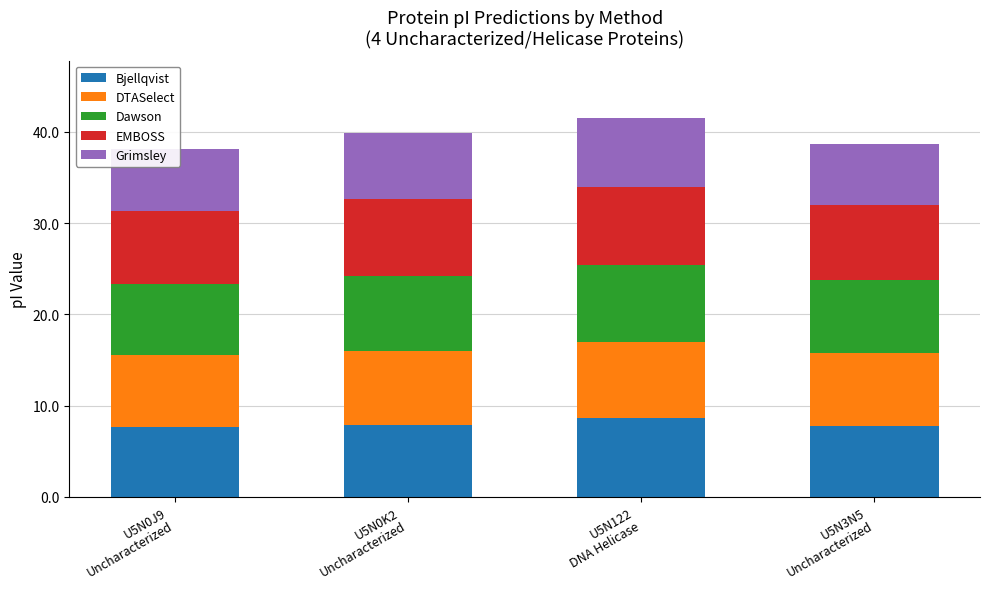

At which label is Grimsley closest to 7?

U5N0K2
Uncharacterized